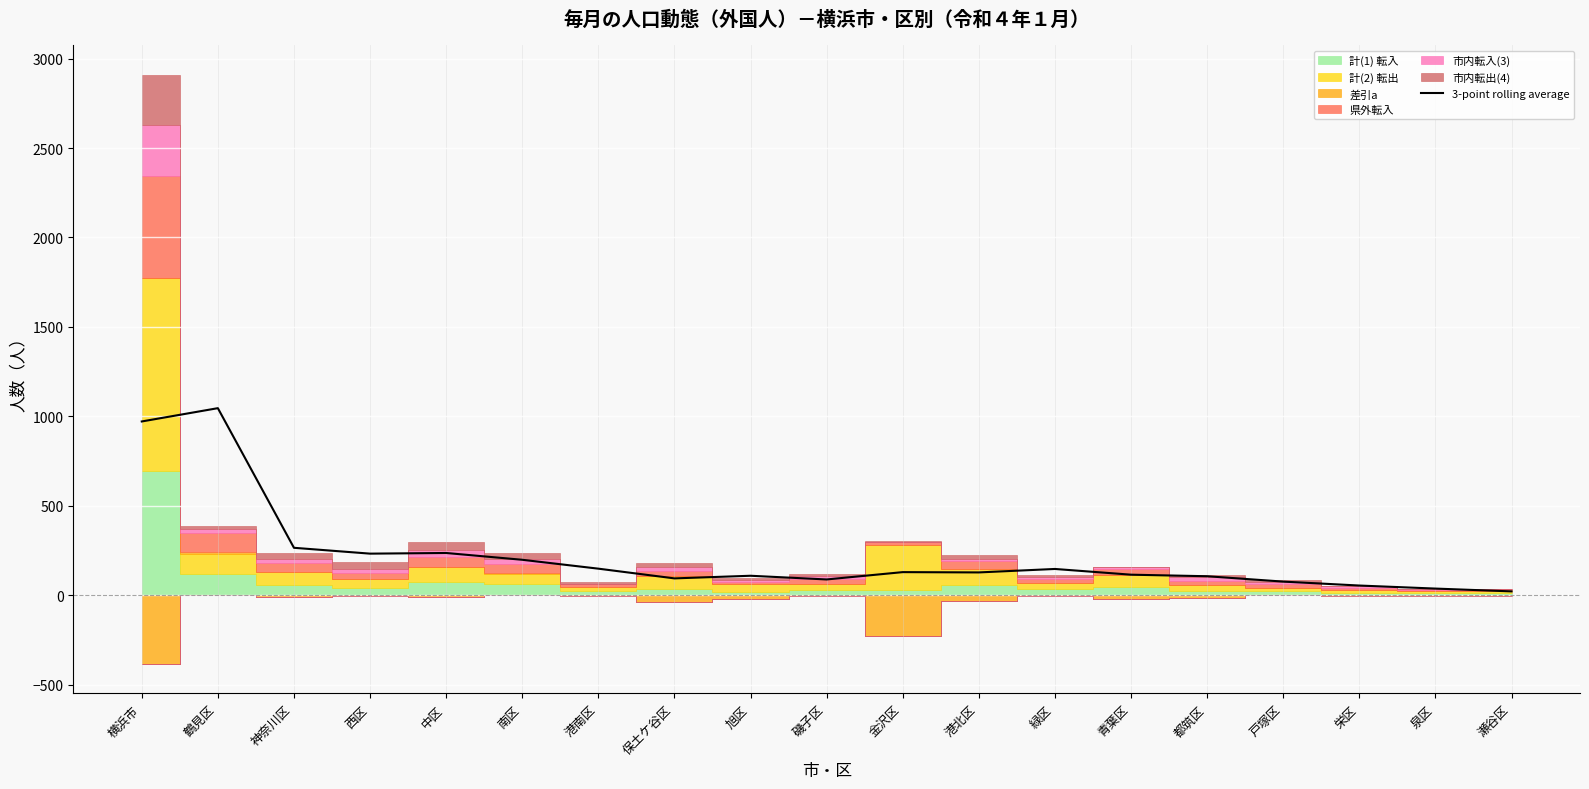

What is the difference between the maximum and minimum values?

1024.3